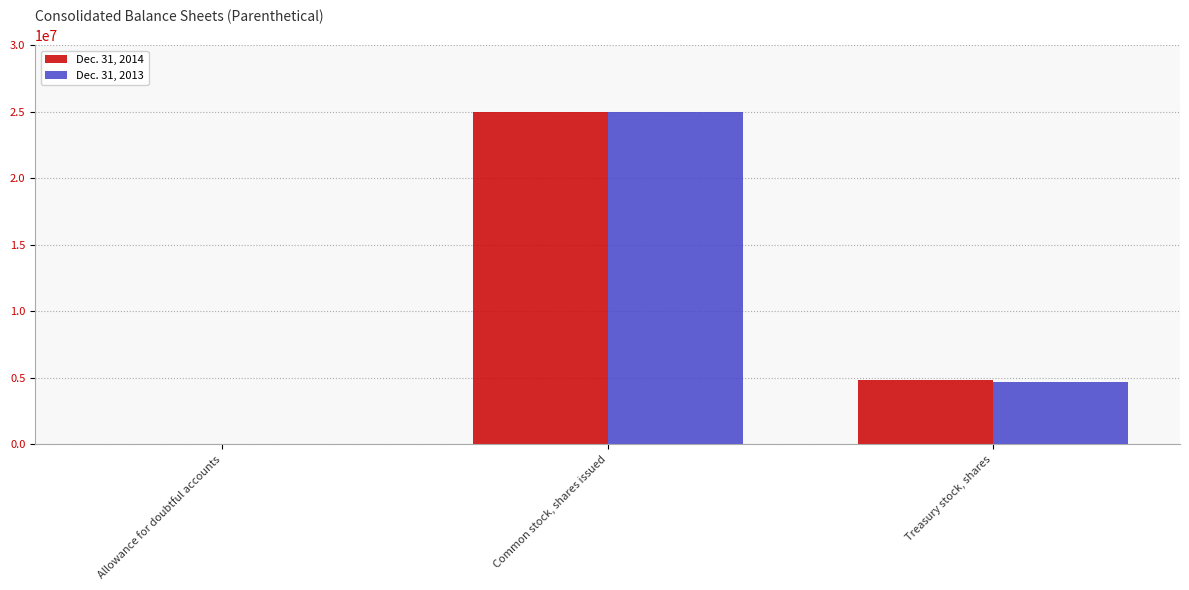

Which series has the largest range (max minus min)?

Dec. 31, 2013